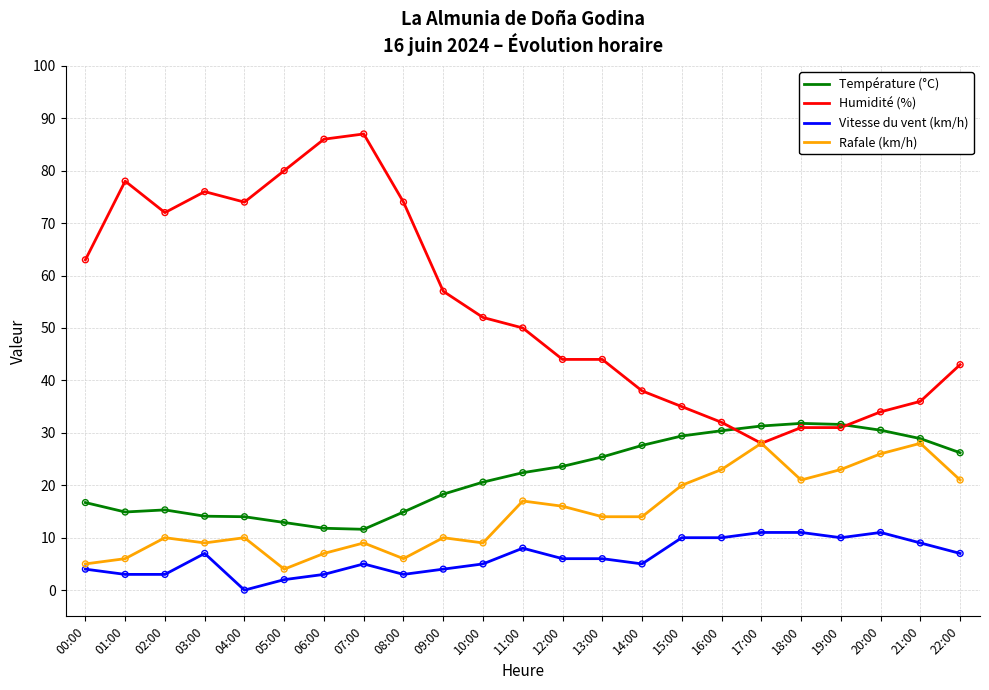

Which series has the largest total across all categories?

Humidité (%)